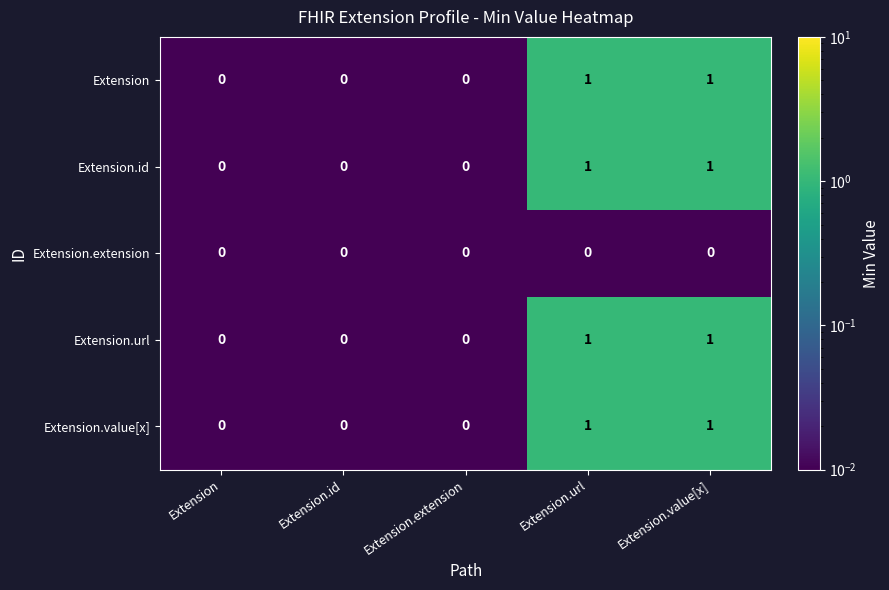

How many Extension.url values are between 0 and 1?

5